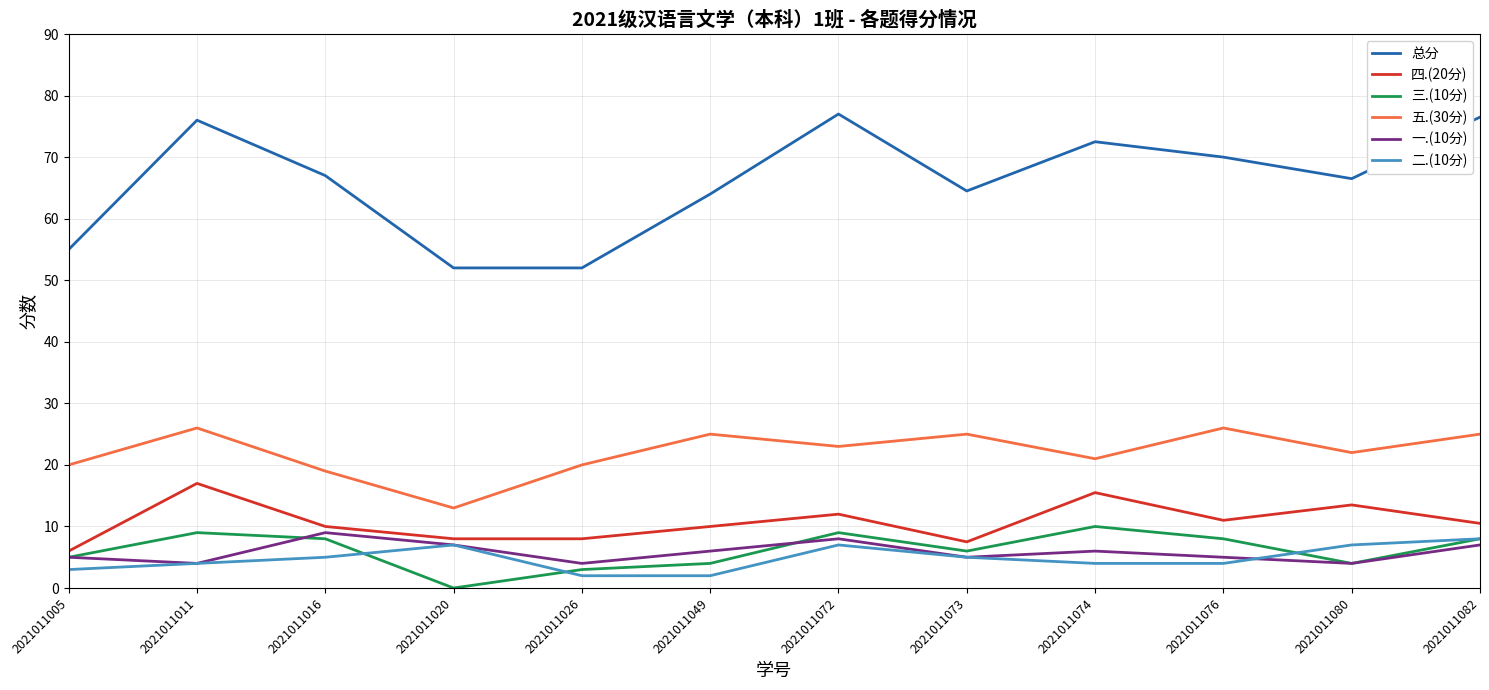

Reading left to right, extract all data points from this chart.

总分: 2021011005=55.0	2021011011=76.0	2021011016=67.0	2021011020=52.0	2021011026=52.0	2021011049=64.0	2021011072=77.0	2021011073=64.5	2021011074=72.5	2021011076=70.0	2021011080=66.5	2021011082=76.5
四.(20分): 2021011005=6.0	2021011011=17.0	2021011016=10.0	2021011020=8.0	2021011026=8.0	2021011049=10.0	2021011072=12.0	2021011073=7.5	2021011074=15.5	2021011076=11.0	2021011080=13.5	2021011082=10.5
三.(10分): 2021011005=5.0	2021011011=9.0	2021011016=8.0	2021011020=0.0	2021011026=3.0	2021011049=4.0	2021011072=9.0	2021011073=6.0	2021011074=10.0	2021011076=8.0	2021011080=4.0	2021011082=8.0
五.(30分): 2021011005=20.0	2021011011=26.0	2021011016=19.0	2021011020=13.0	2021011026=20.0	2021011049=25.0	2021011072=23.0	2021011073=25.0	2021011074=21.0	2021011076=26.0	2021011080=22.0	2021011082=25.0
一.(10分): 2021011005=5.0	2021011011=4.0	2021011016=9.0	2021011020=7.0	2021011026=4.0	2021011049=6.0	2021011072=8.0	2021011073=5.0	2021011074=6.0	2021011076=5.0	2021011080=4.0	2021011082=7.0
二.(10分): 2021011005=3.0	2021011011=4.0	2021011016=5.0	2021011020=7.0	2021011026=2.0	2021011049=2.0	2021011072=7.0	2021011073=5.0	2021011074=4.0	2021011076=4.0	2021011080=7.0	2021011082=8.0